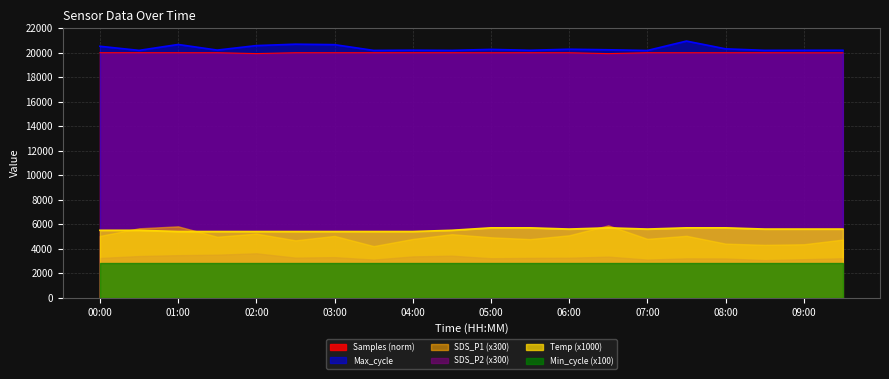

True or false: Max_cycle and SDS_P2 (x300) intersect in this chart.

False